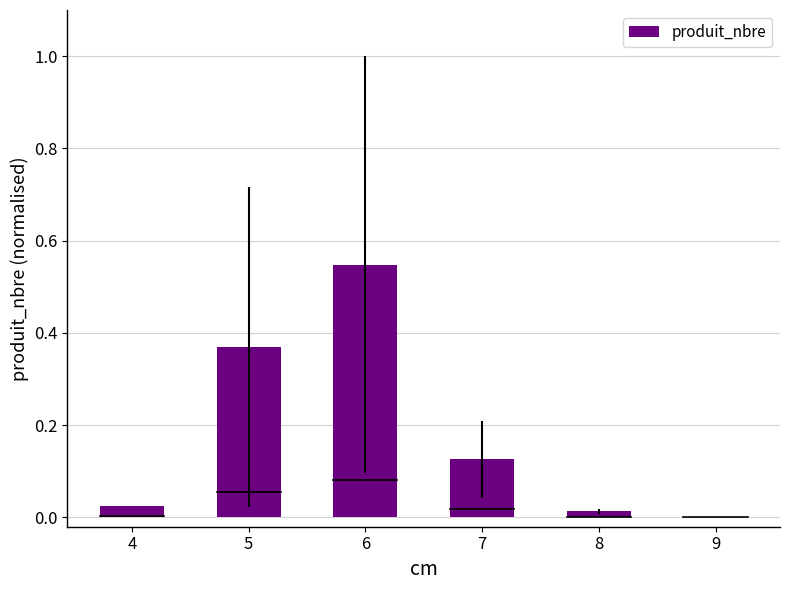

Is it true that the value at 8 is 0.0?

True